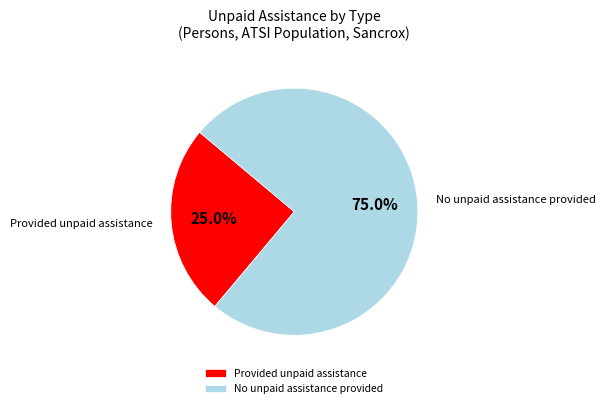

Rank the categories by value from highest to lowest.

No unpaid assistance provided, Provided unpaid assistance